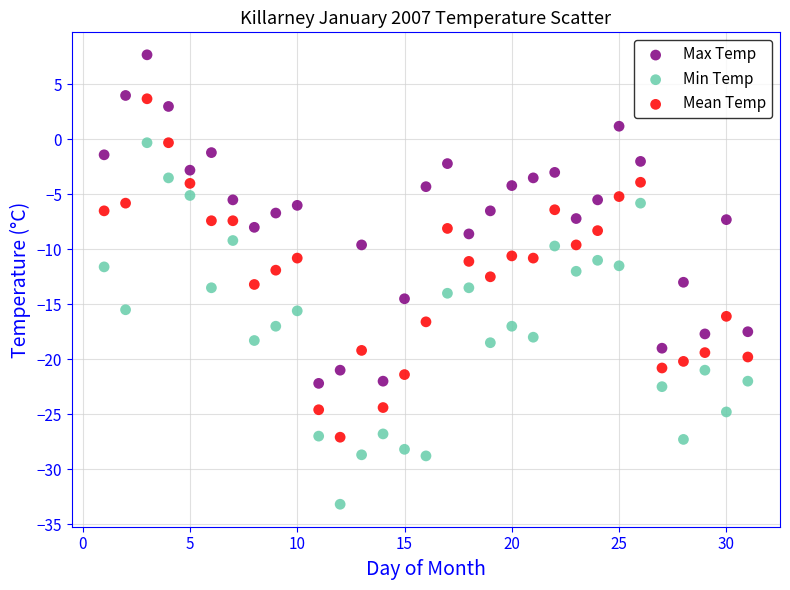

Which series contains the highest Y value?

Max Temp